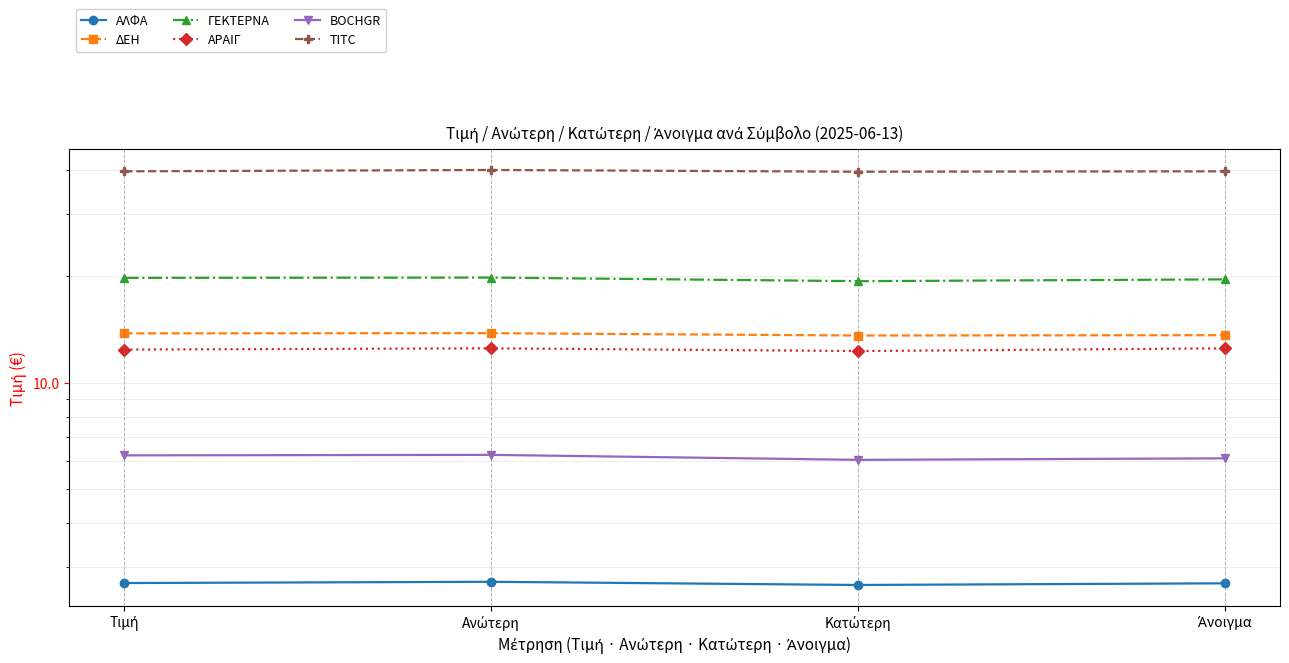

Which label corresponds to the largest value in the chart?

Ανώτερη